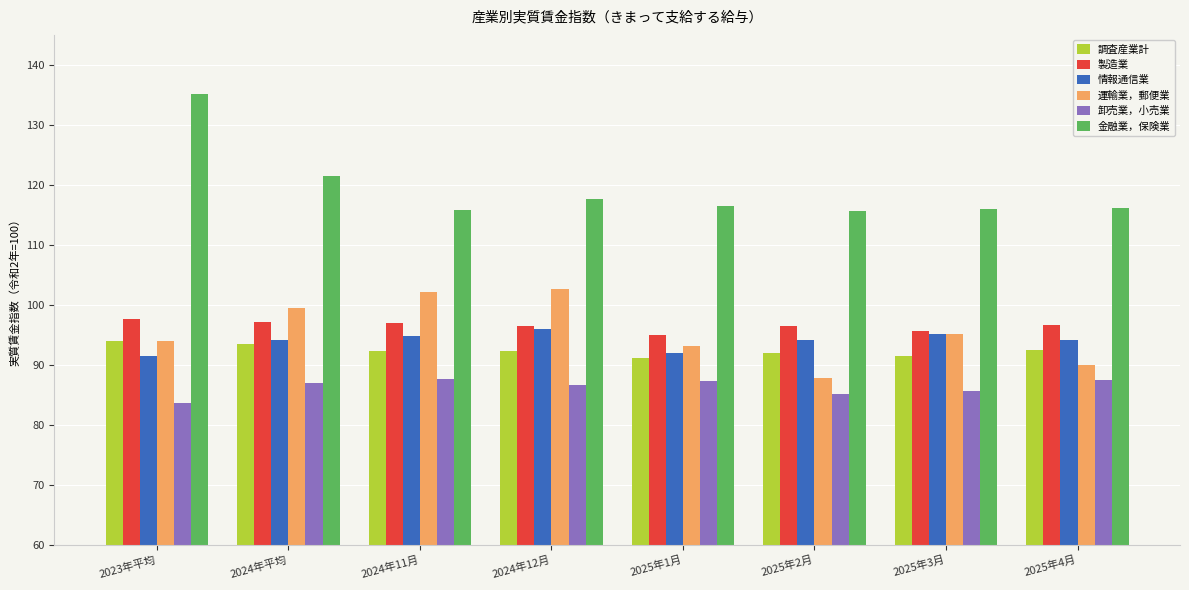

At which label does 金融業，保険業 reach its peak?

2023年平均